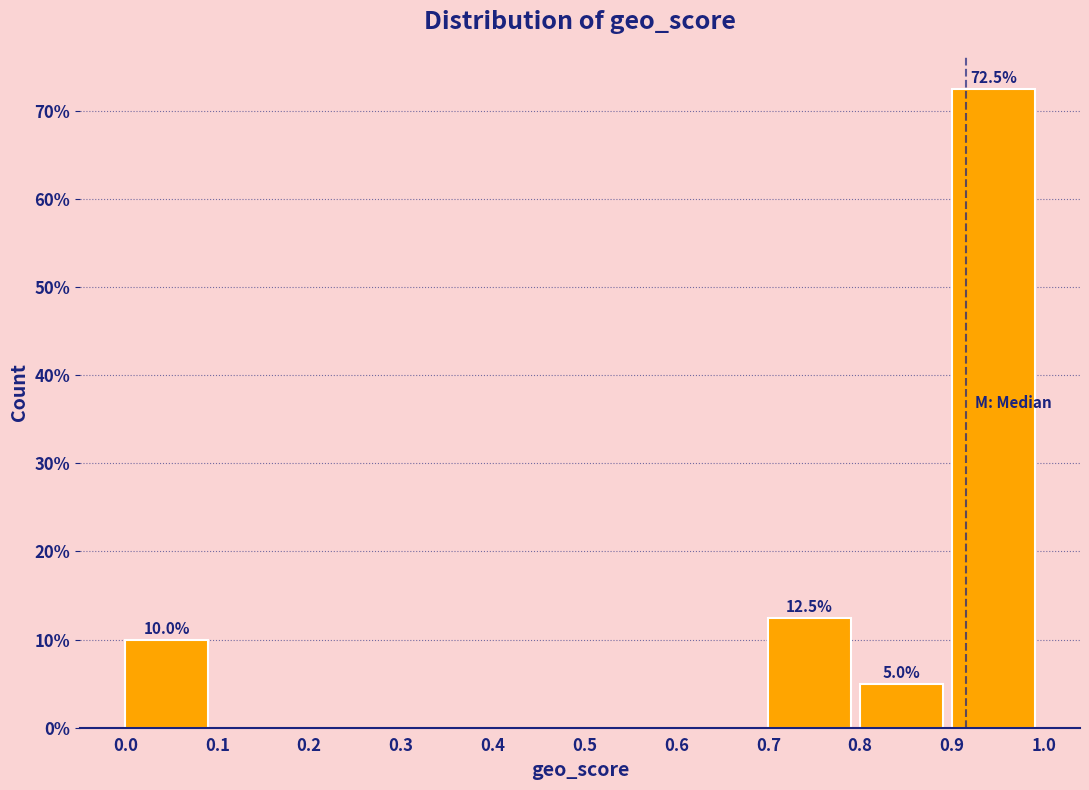

Which range on the x-axis has the tallest bar?

0.9 to 1.0